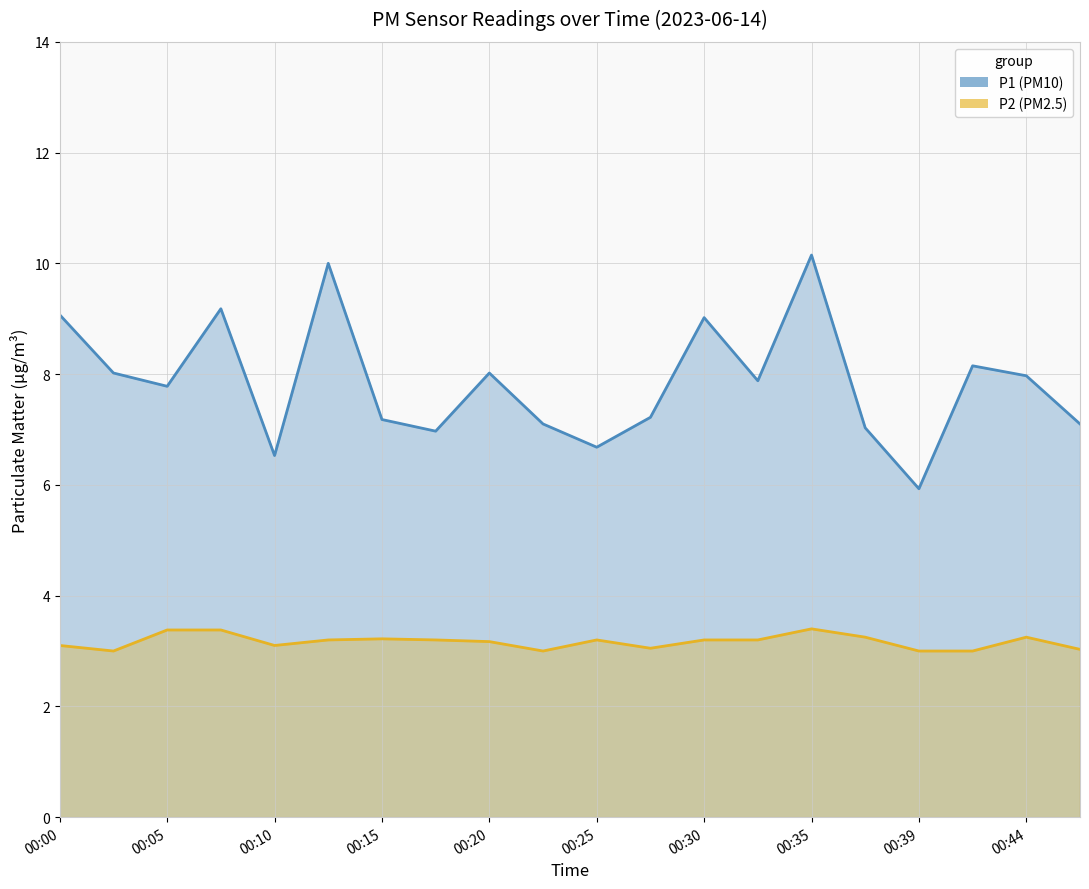

What is the difference between the highest and lowest values at 00:27?

4.2